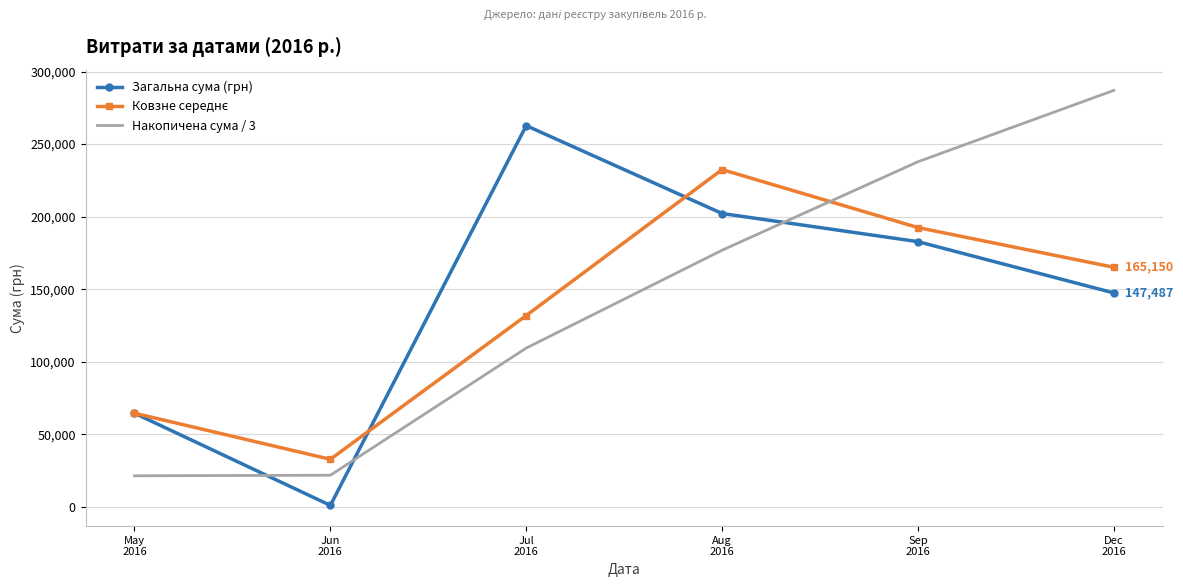

True or false: Накопичена сума / 3 and Загальна сума (грн) intersect in this chart.

True